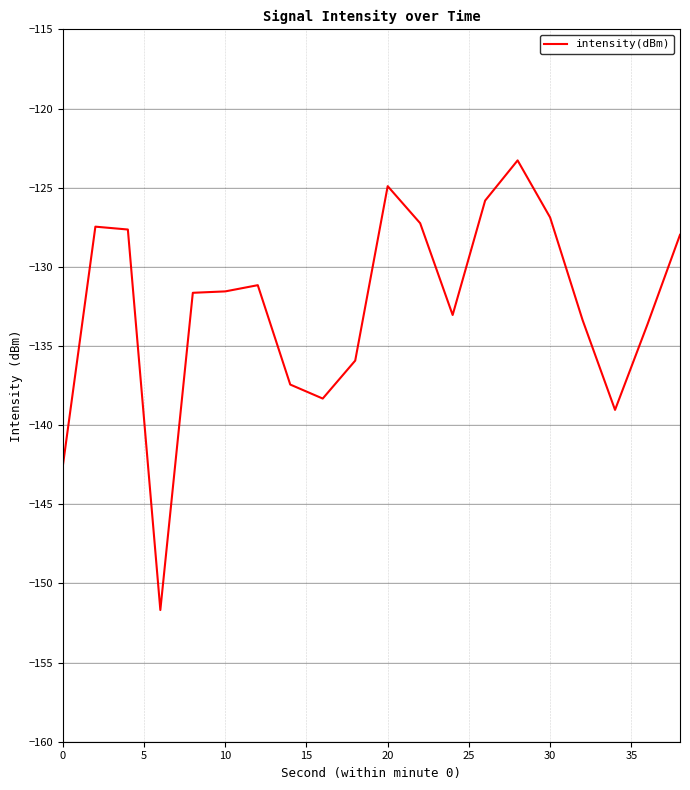

What is the minimum value shown in the chart?

-151.7